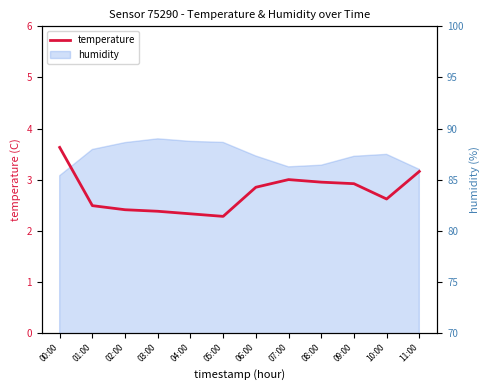

What is the greatest value displayed?

3.6